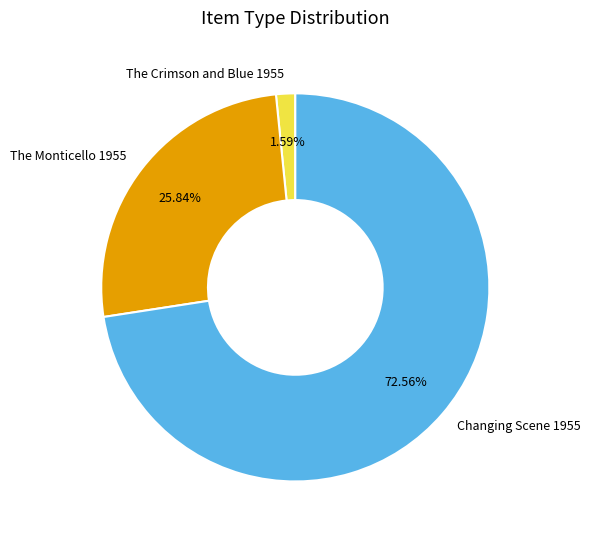

How many slices are in this pie chart?

3